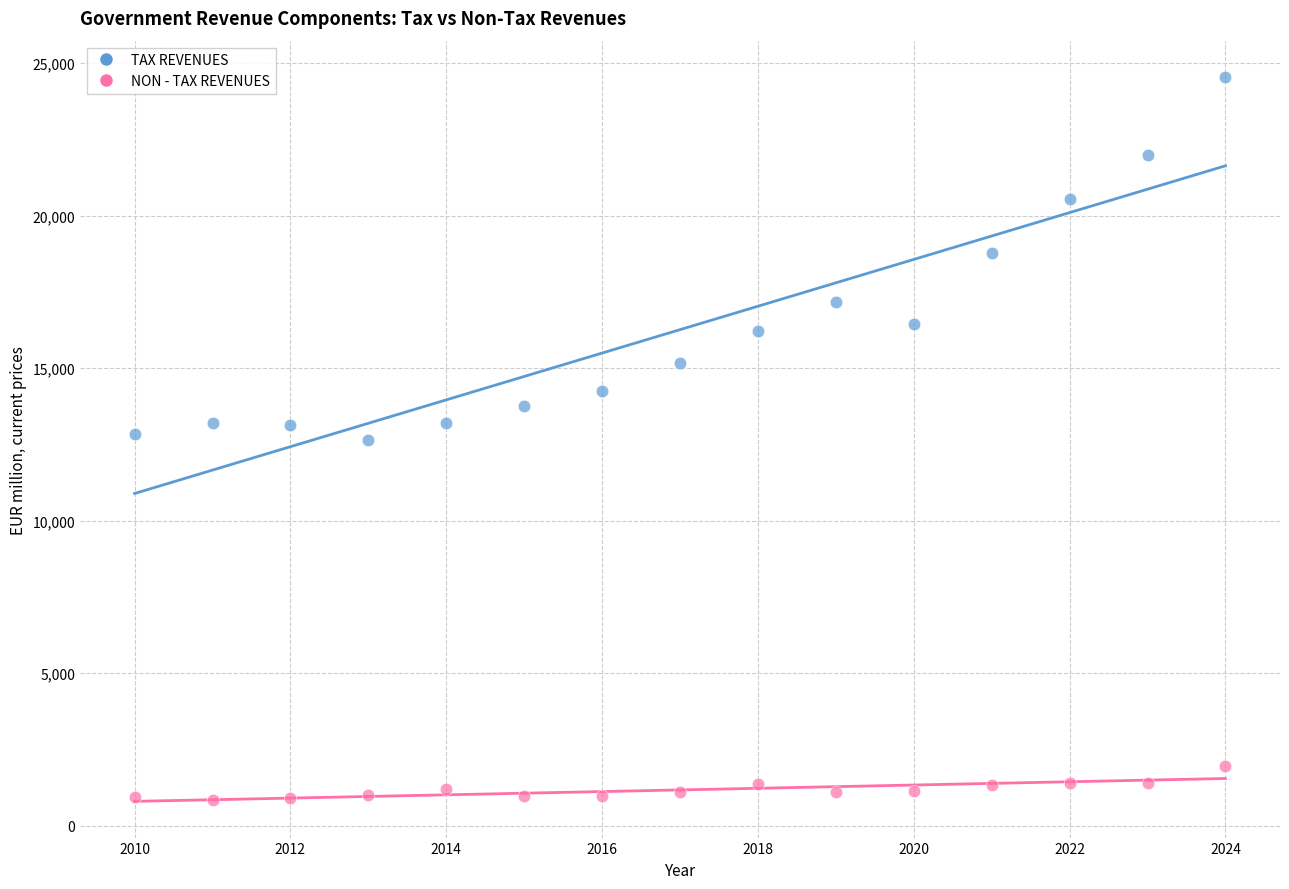

Which series contains the highest Y value?

TAX REVENUES